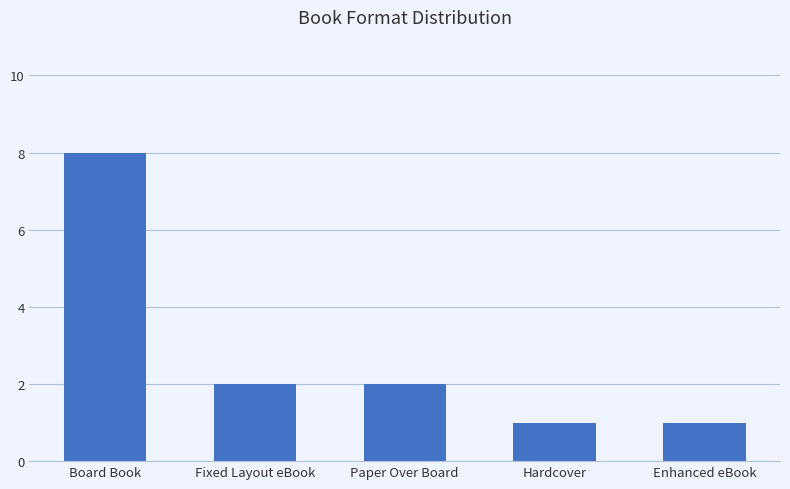

The chart shows a value of 2 at Fixed Layout eBook. True or false?

True